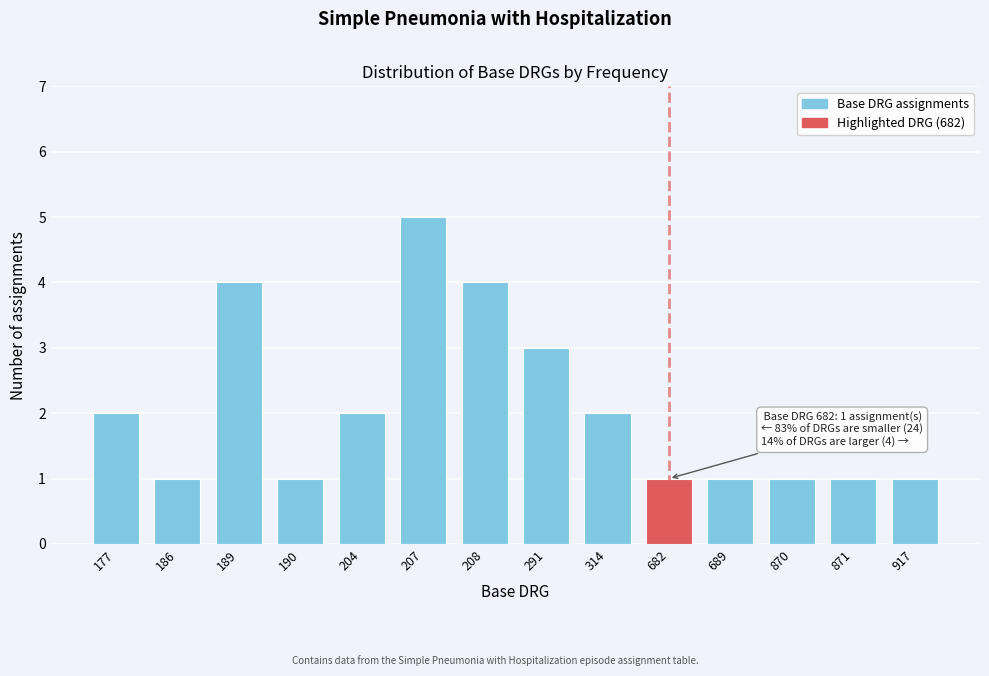

Reading left to right, extract all data points from this chart.

177=2	186=1	189=4	190=1	204=2	207=5	208=4	291=3	314=2	682=1	689=1	870=1	871=1	917=1